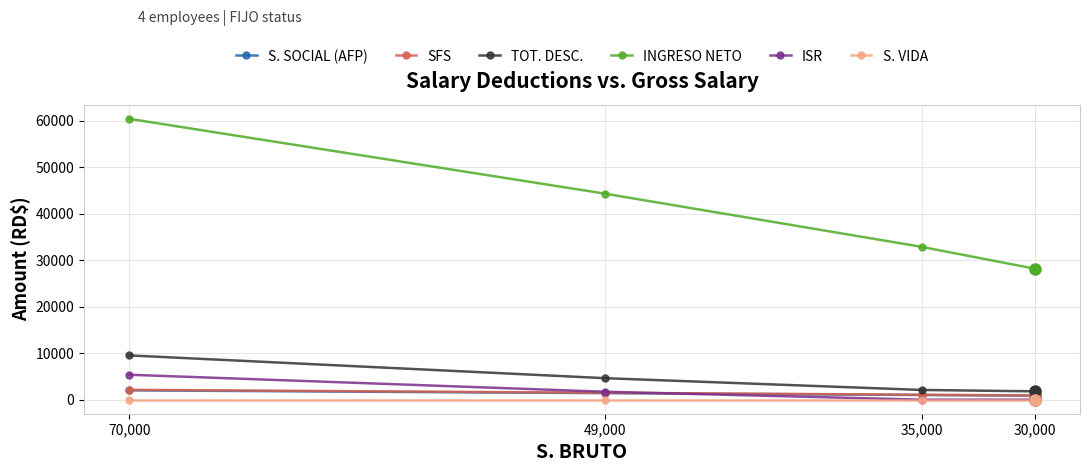

At which label does ISR first exceed 1712?

70,000